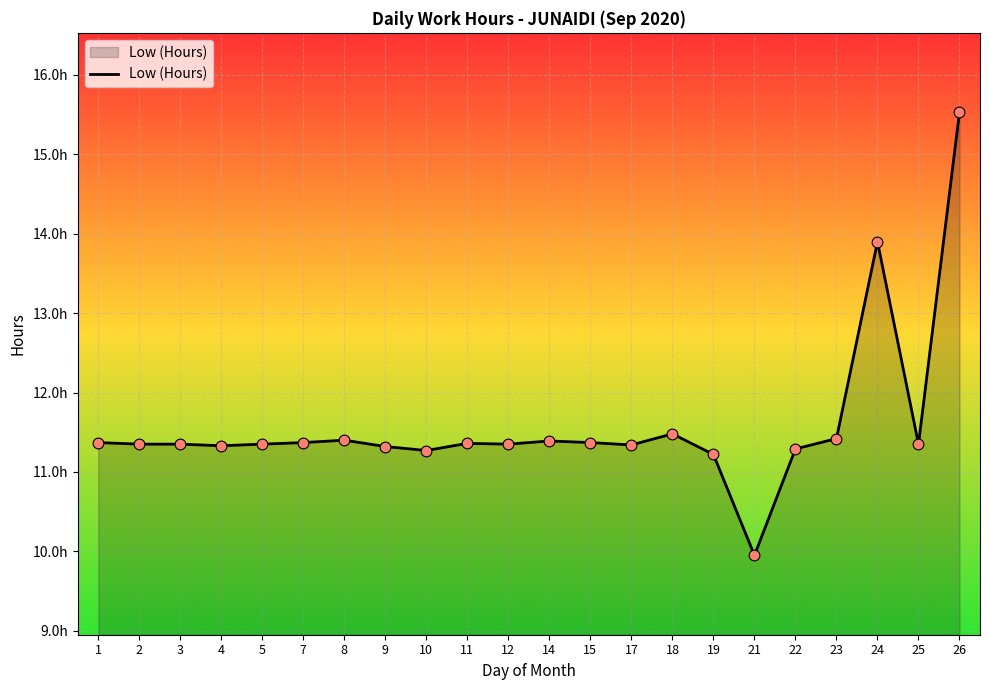

Between 12 and 26, which is larger?

26